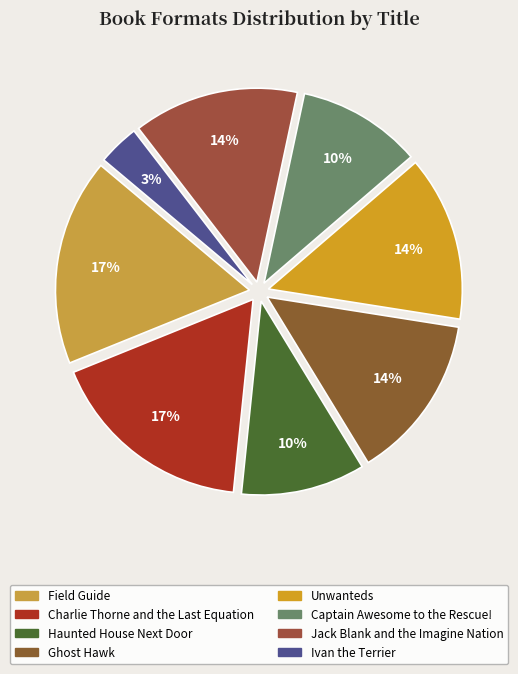

Which slice is the smallest?

Ivan the Terrier